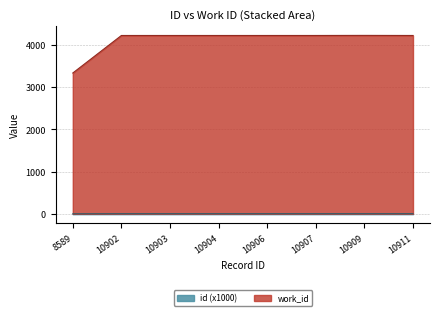

Is the value of id at 10911 greater than the value of work_id at 8589?

No